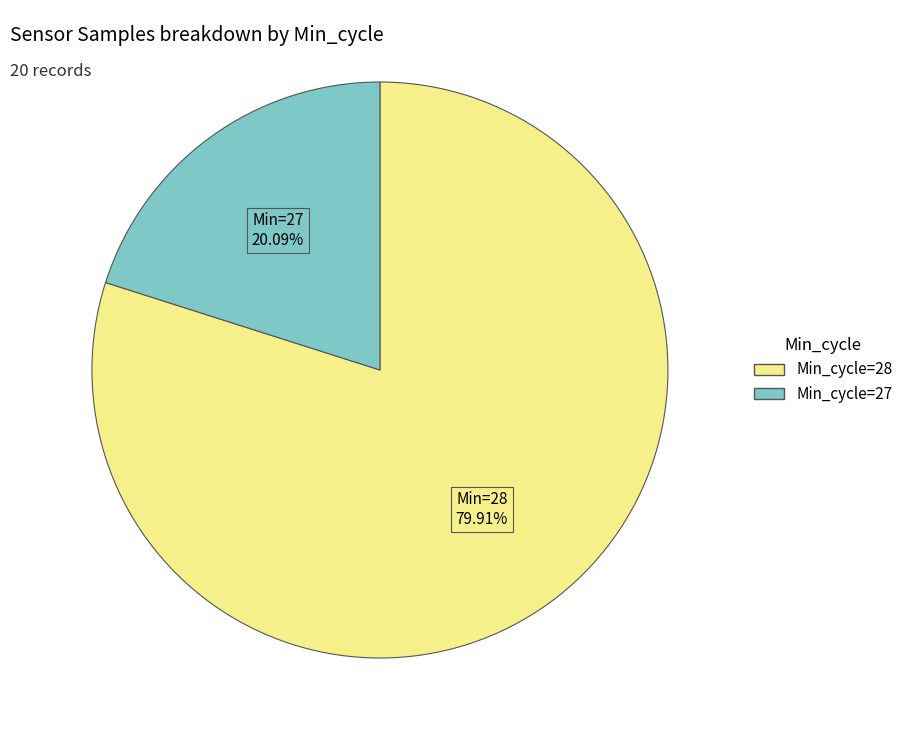

How many slices are in this pie chart?

2